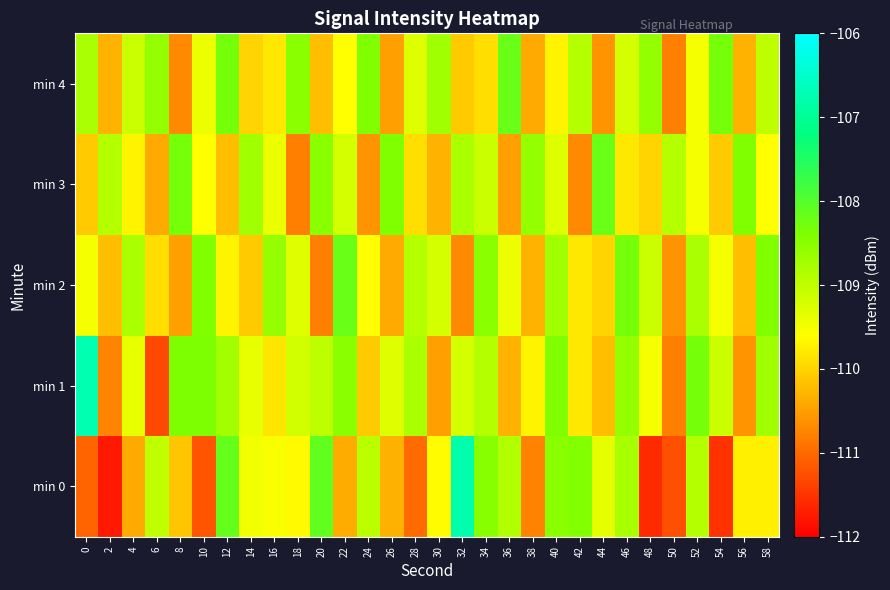

At how many categories does at least one series exceed -108?

2